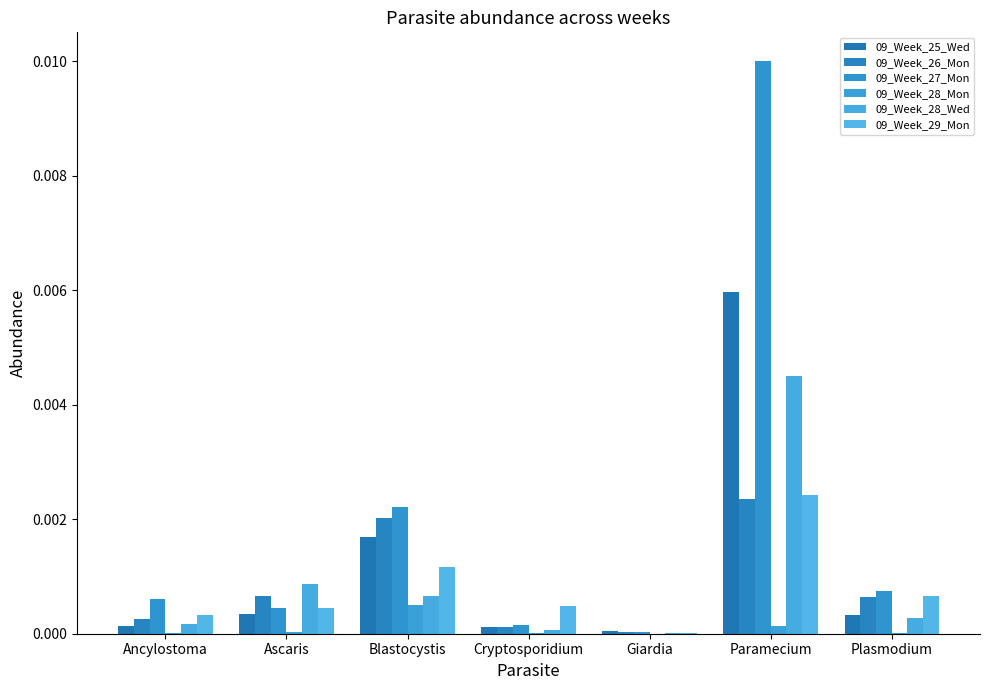

Are the bars horizontal?

No